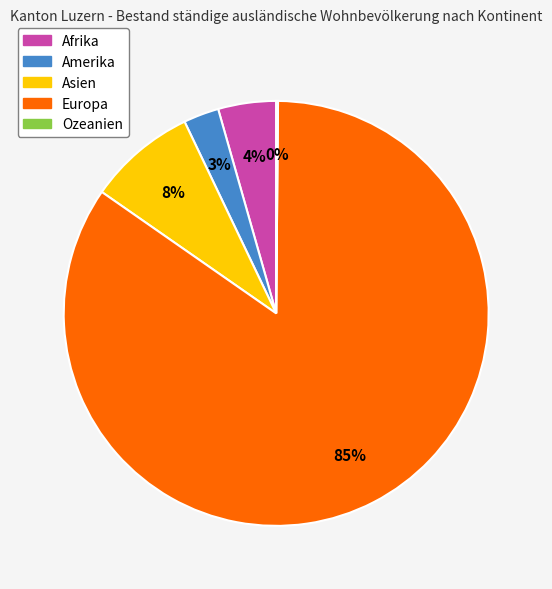

True or false: Amerika accounts for 12% of the total.

False